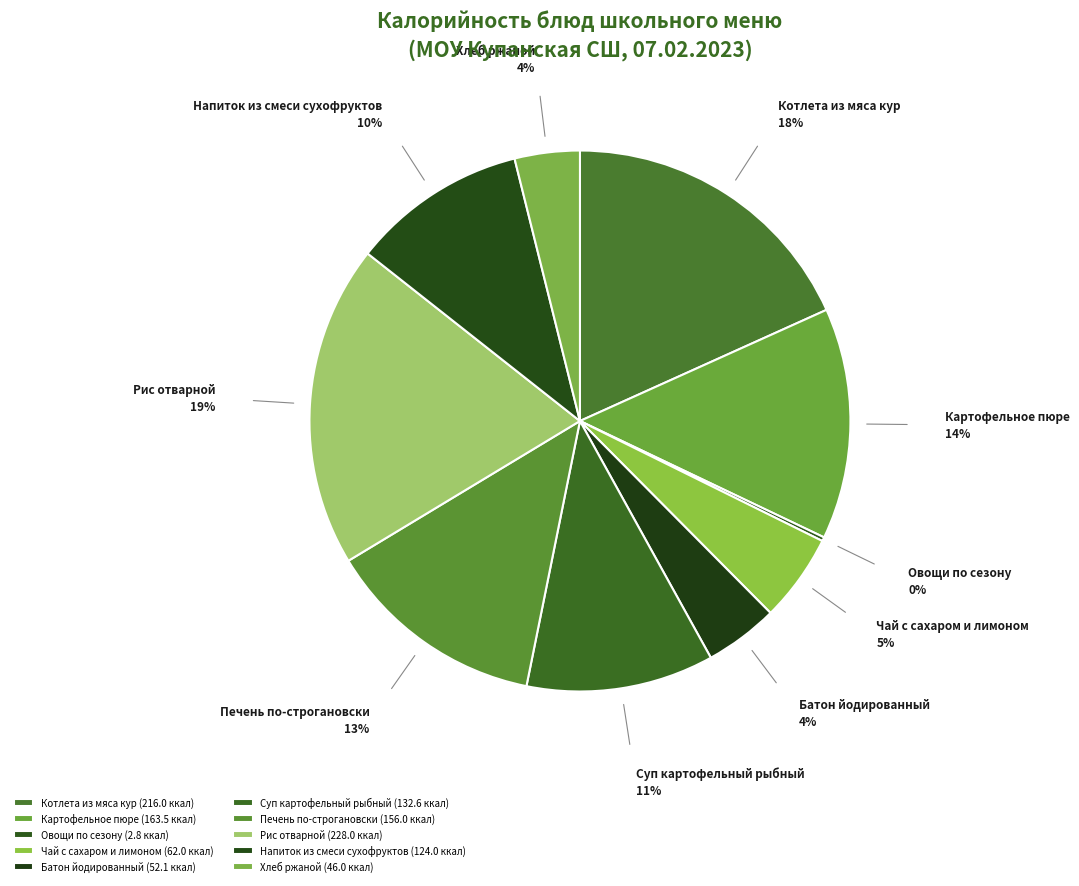

To the nearest percent, what portion does Картофельное пюре represent?

14%